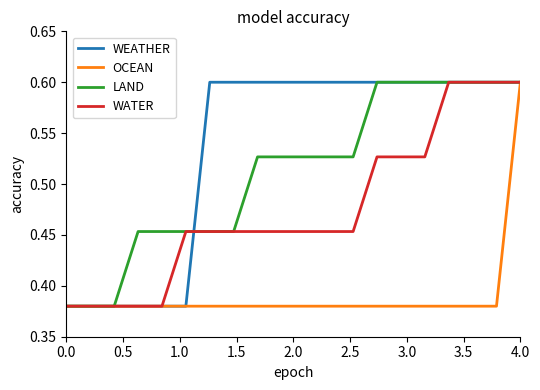

At how many categories does at least one series exceed 0?

20